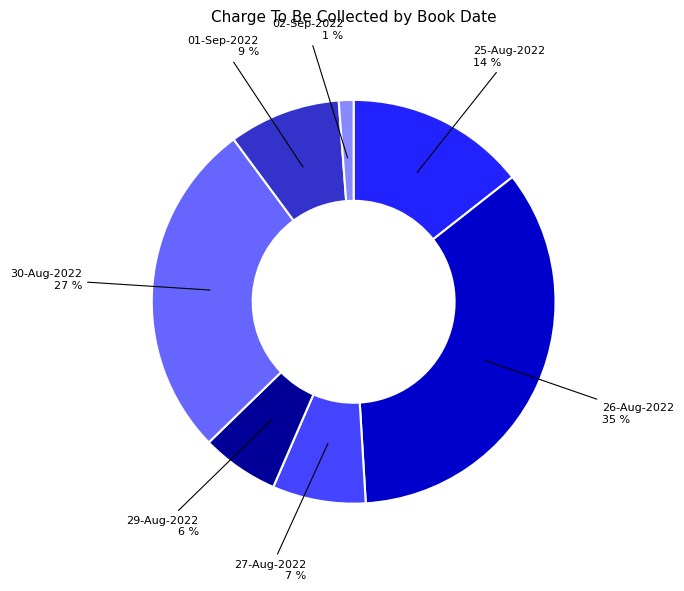

Does any single category account for the majority?

No